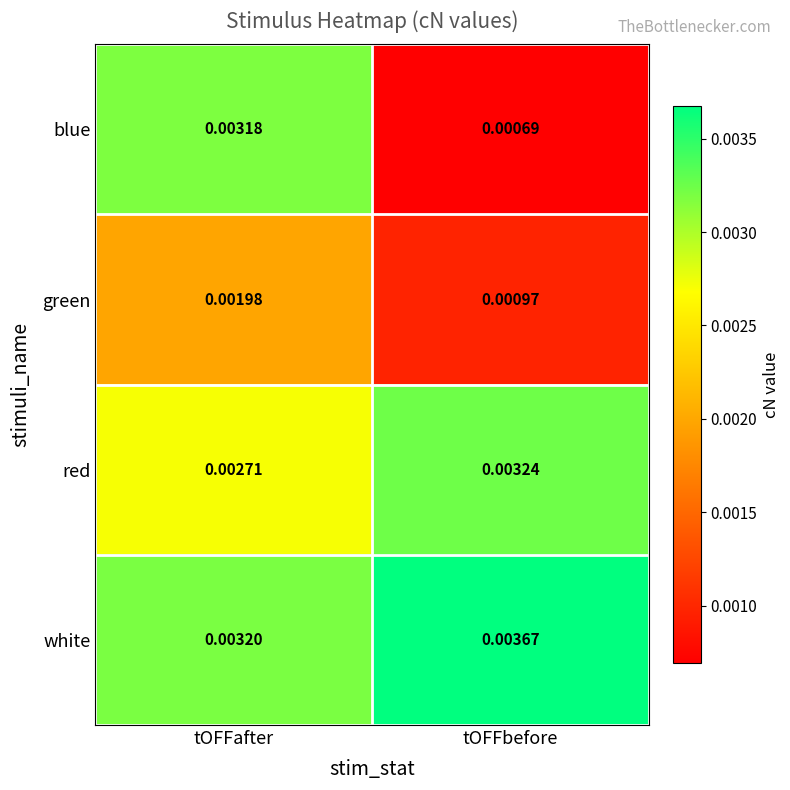

Between tOFFafter and tOFFbefore, which series saw the biggest shift?

blue